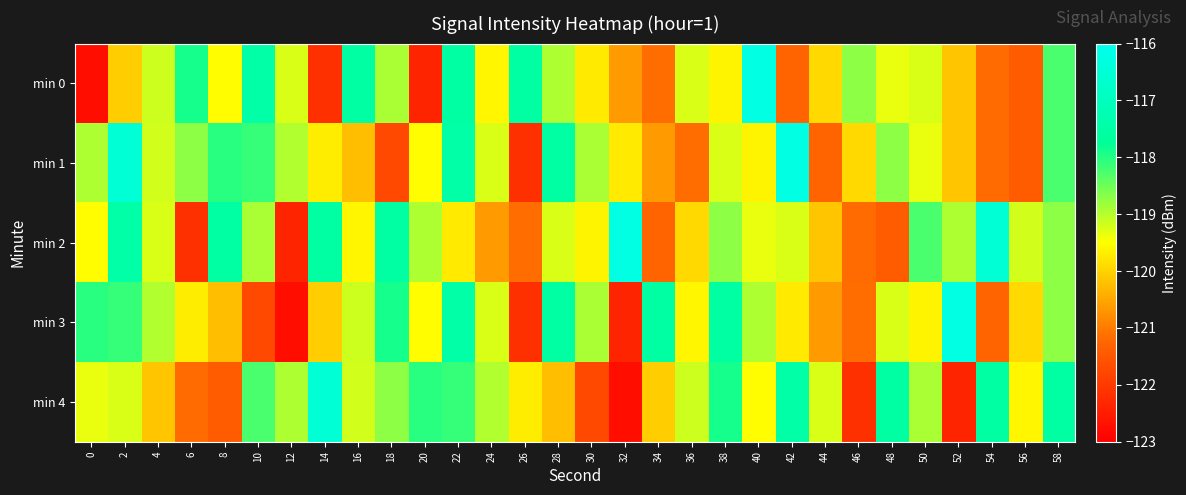

What is the total value across all series at 40?

-593.7